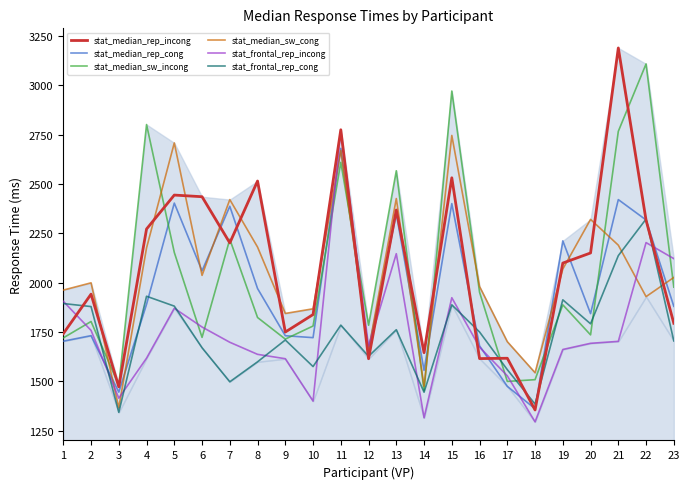

Is it true that stat_median_rep_cong equals 2652.7 at 17?

False